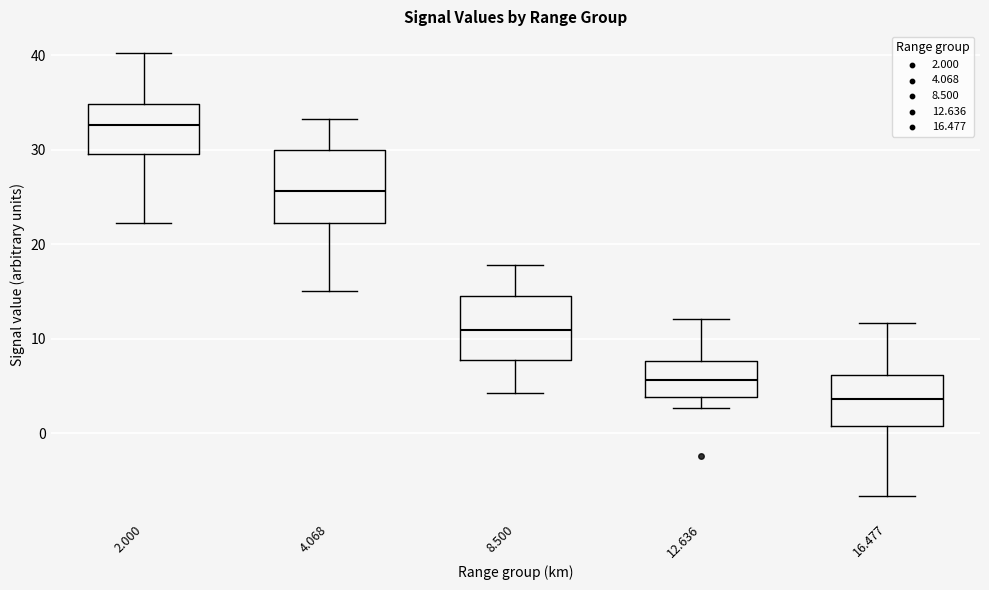

Which box is the tallest, from its lower edge to its upper edge?

4.068